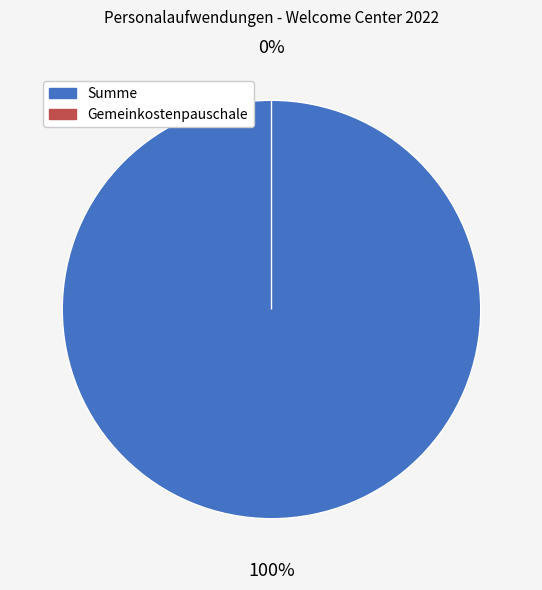

How much of the chart is everything except Gemeinkostenpauschale?

100.0%